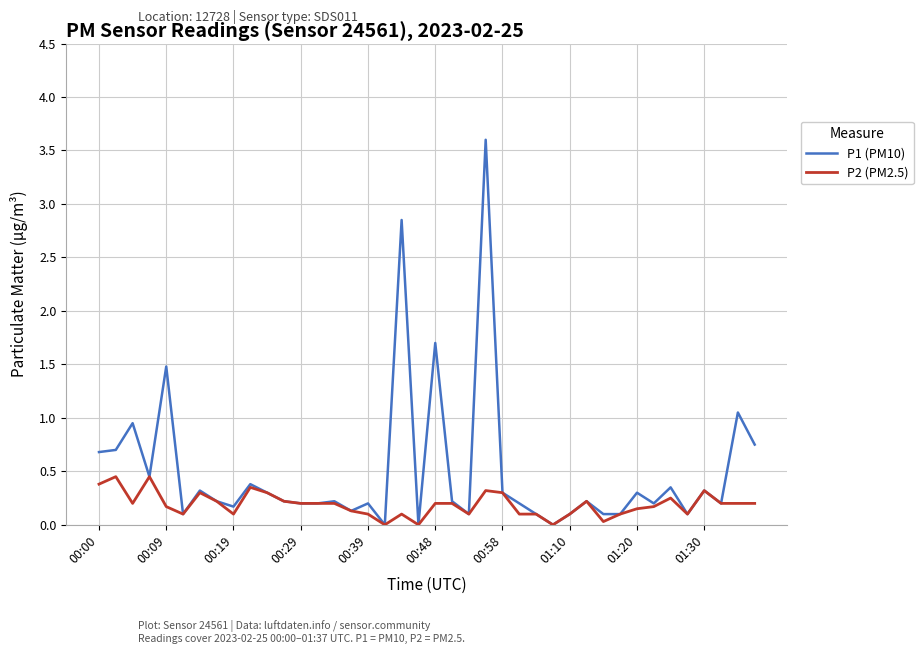

Which series has the largest range (max minus min)?

P1 (PM10)